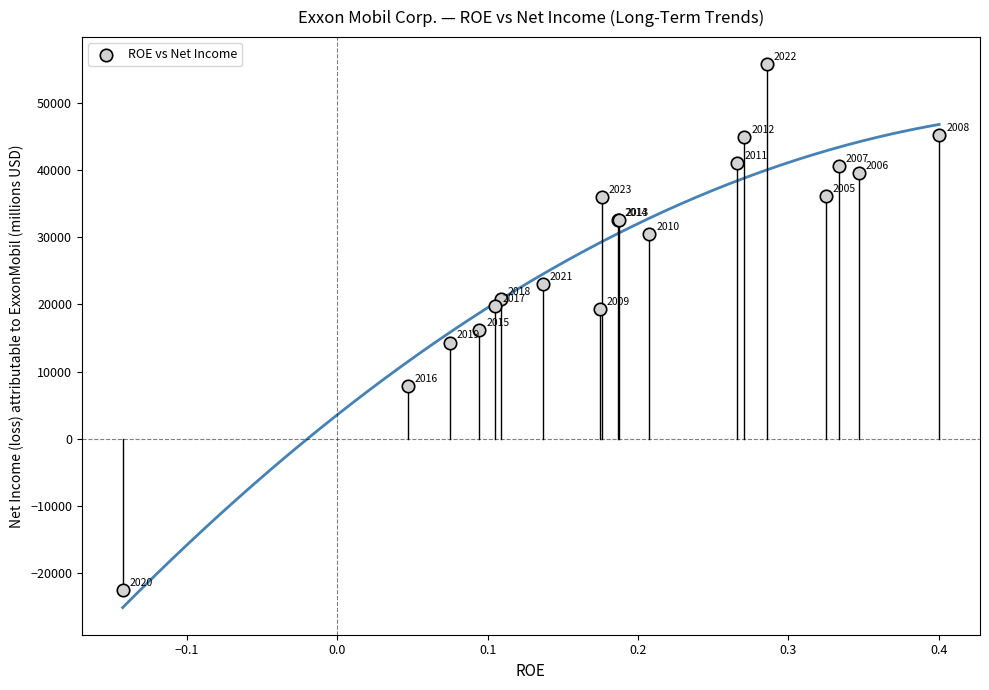

What Y value in the scatter plot is closest to 16650?

16150